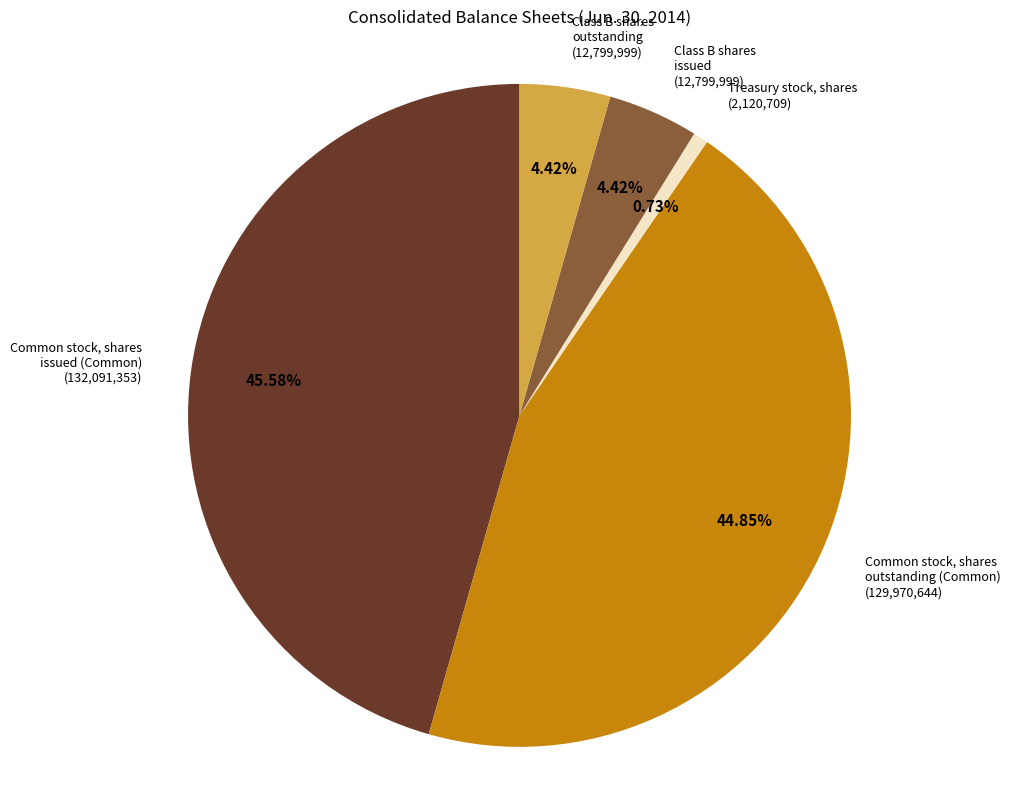

Is there any slice that represents more than half of the pie?

No